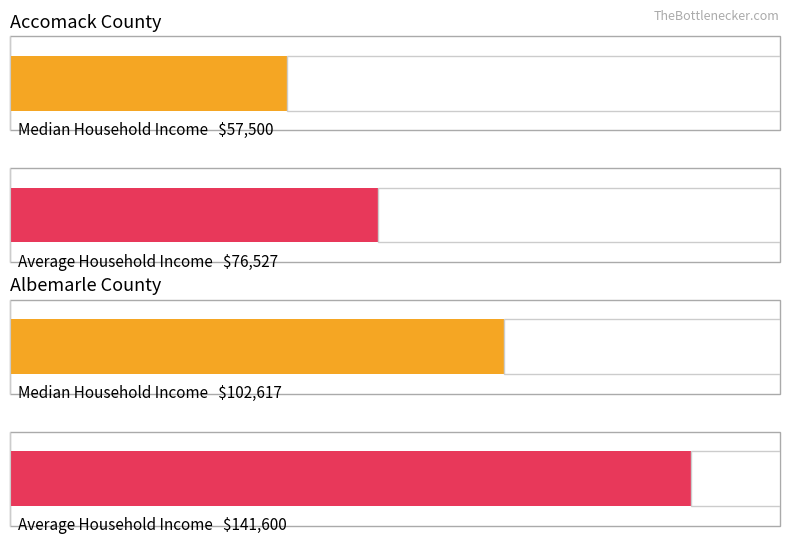

List the labels in order of Maximum utilization value, largest first.

Albemarle County, Accomack County